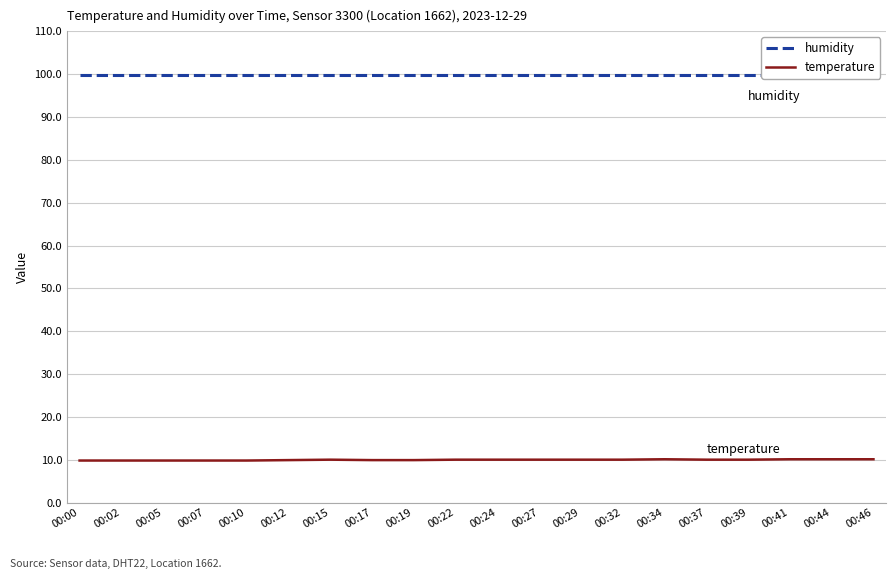

Rank the categories by temperature value from lowest to highest.

00:00, 00:02, 00:05, 00:07, 00:10, 00:12, 00:17, 00:19, 00:15, 00:22, 00:24, 00:27, 00:29, 00:32, 00:37, 00:39, 00:34, 00:41, 00:44, 00:46